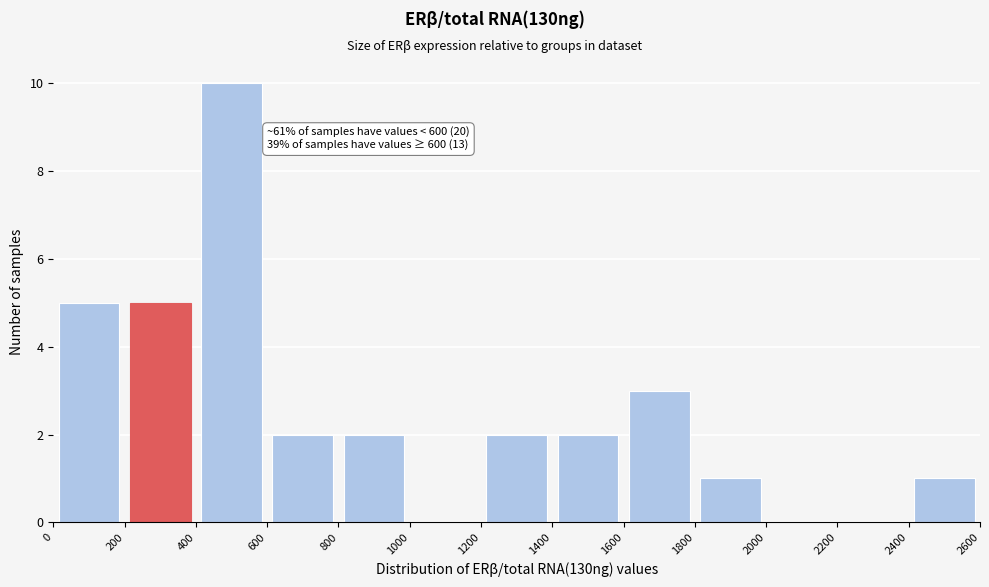

Over which range of the x-axis is the bar tallest?

400 to 600